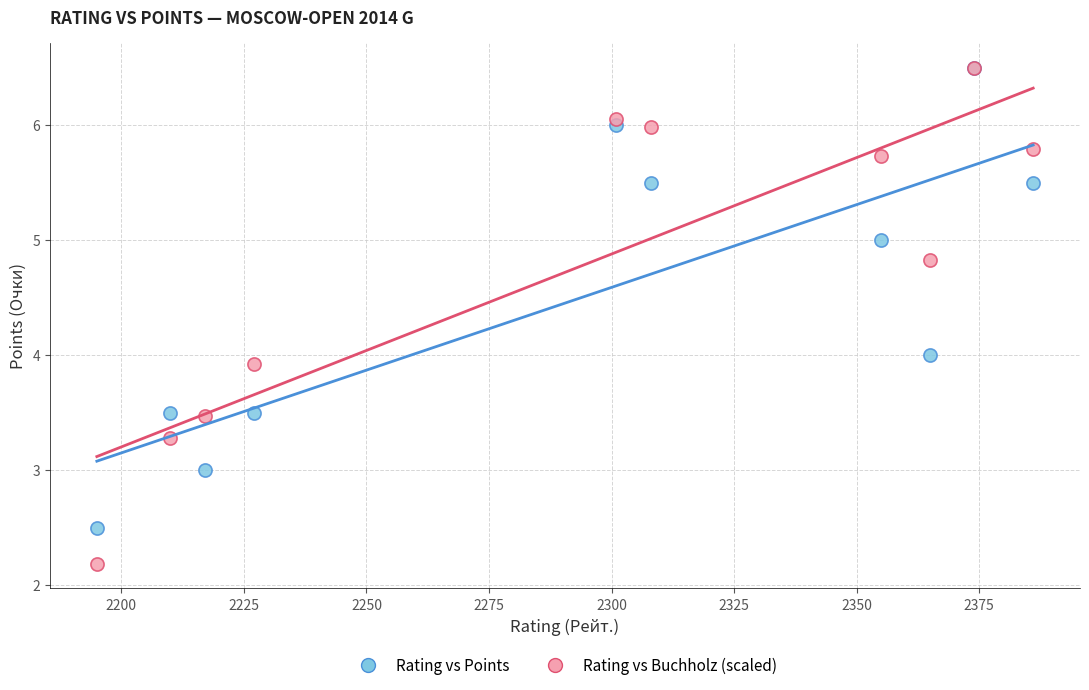

Which series has the largest Y range (max minus min)?

Rating vs Buchholz (scaled)